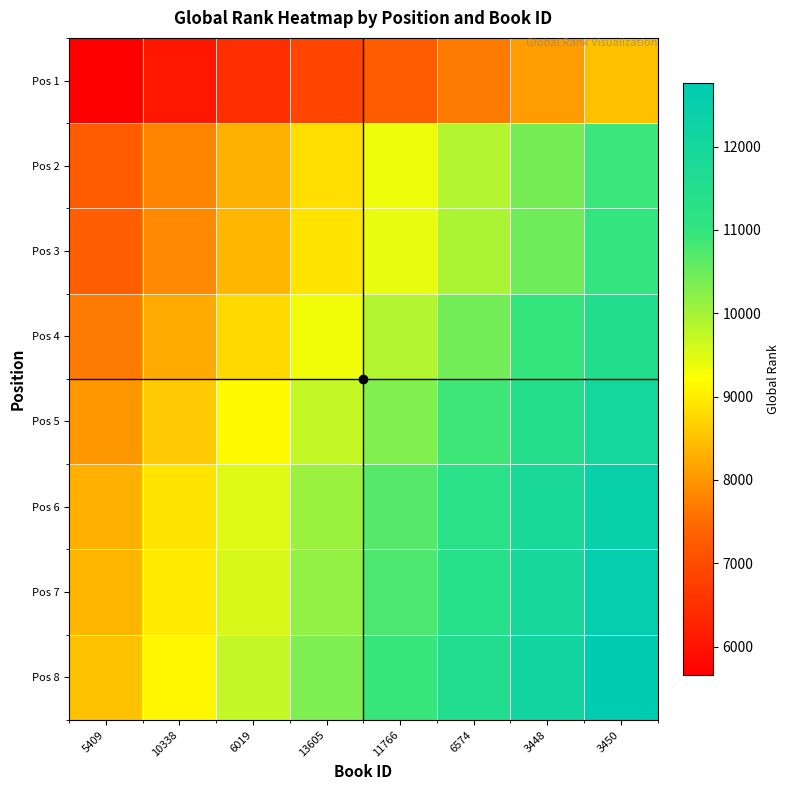

Which series has the largest total across all categories?

Pos 8